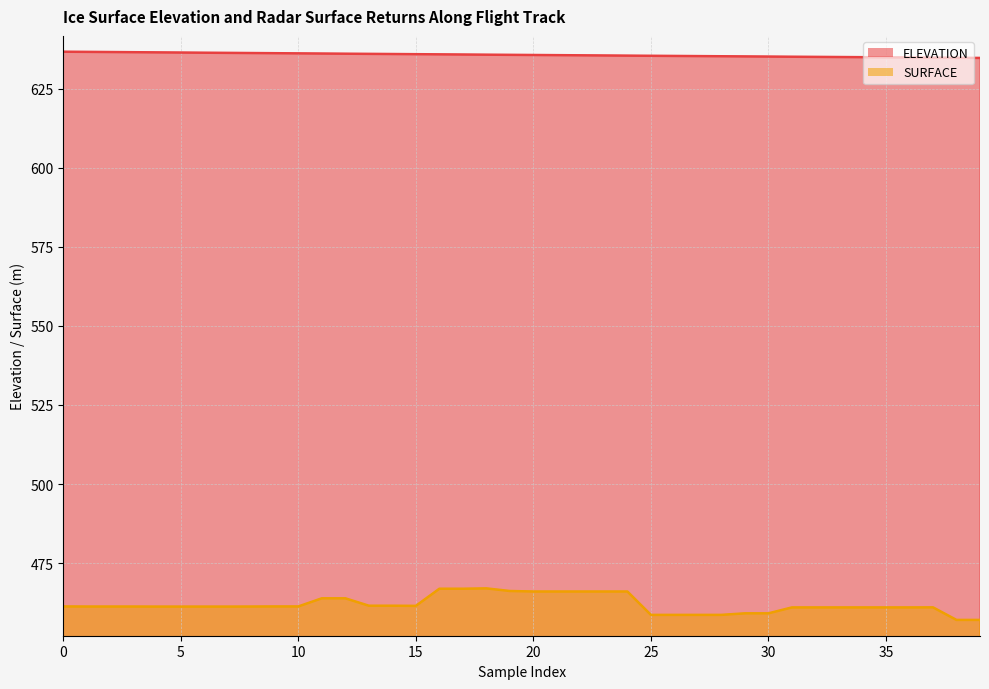

Does the chart have visible grid lines?

Yes